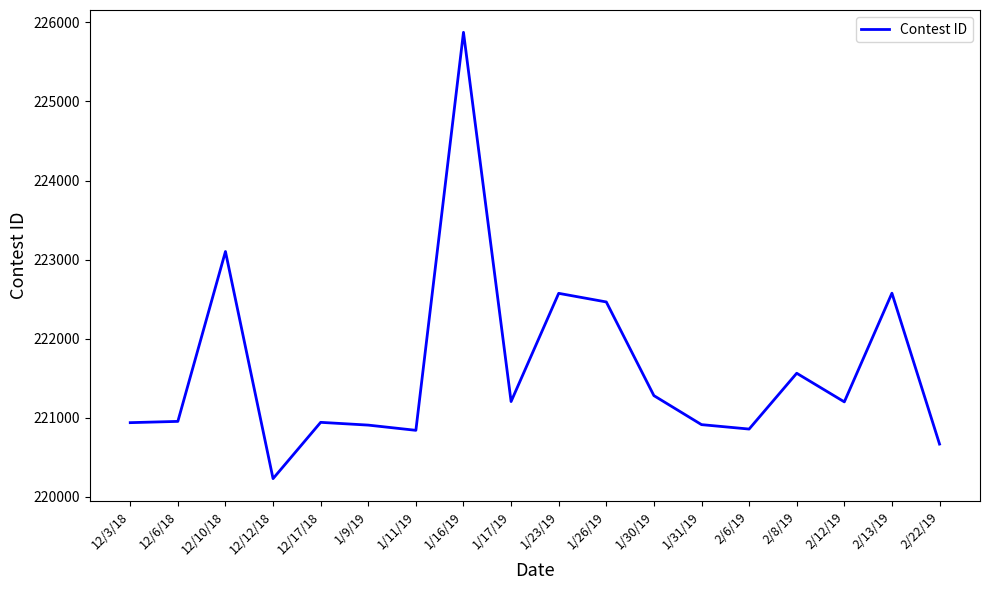

Count the number of categories in the chart.

18